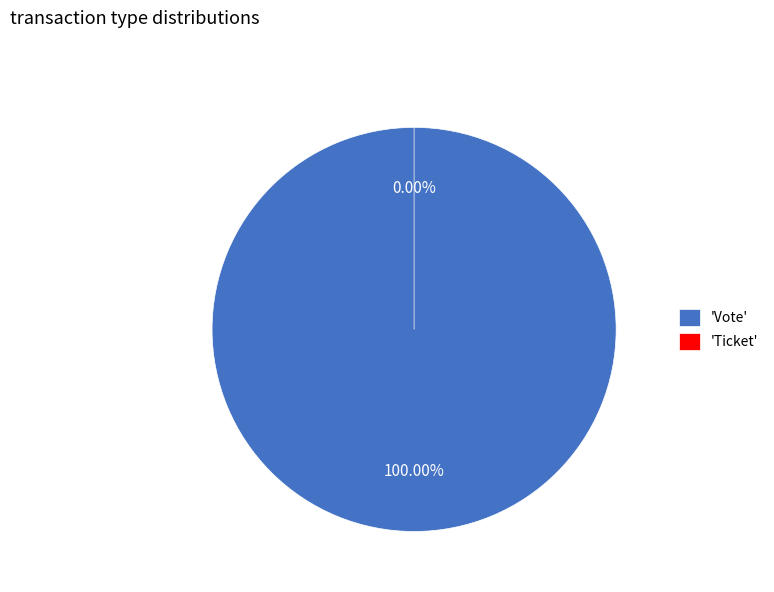

What is the change in value from Vote to Ticket?

-1